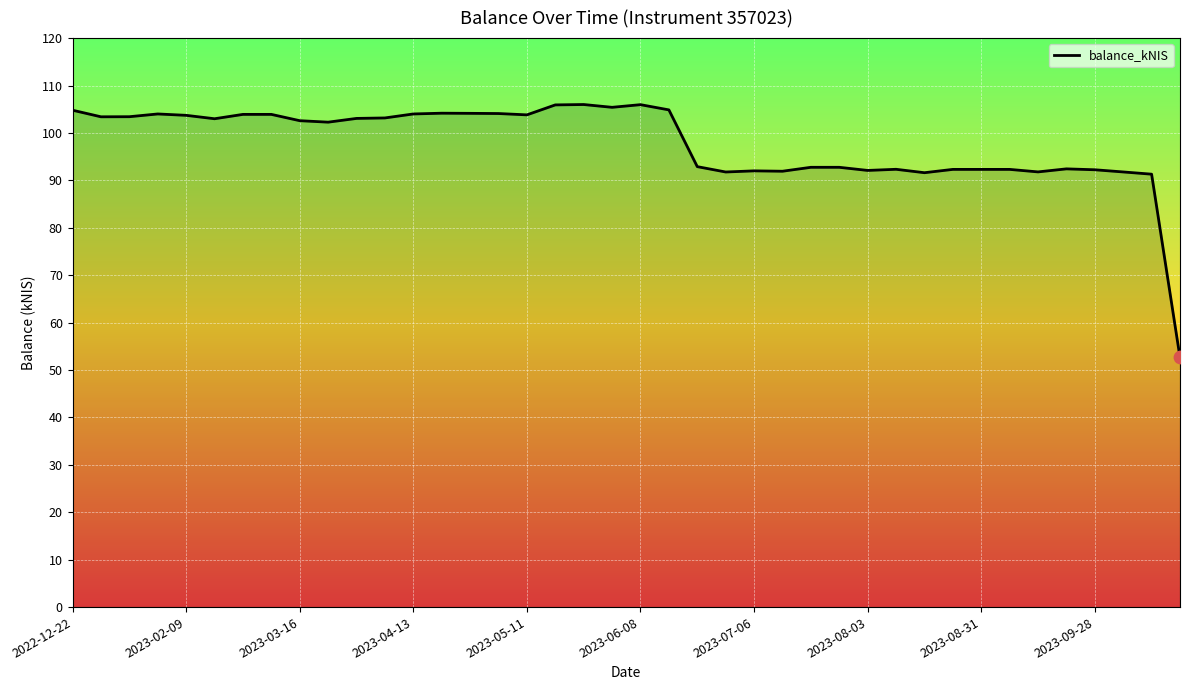

What is the maximum value shown in the chart?

106.0